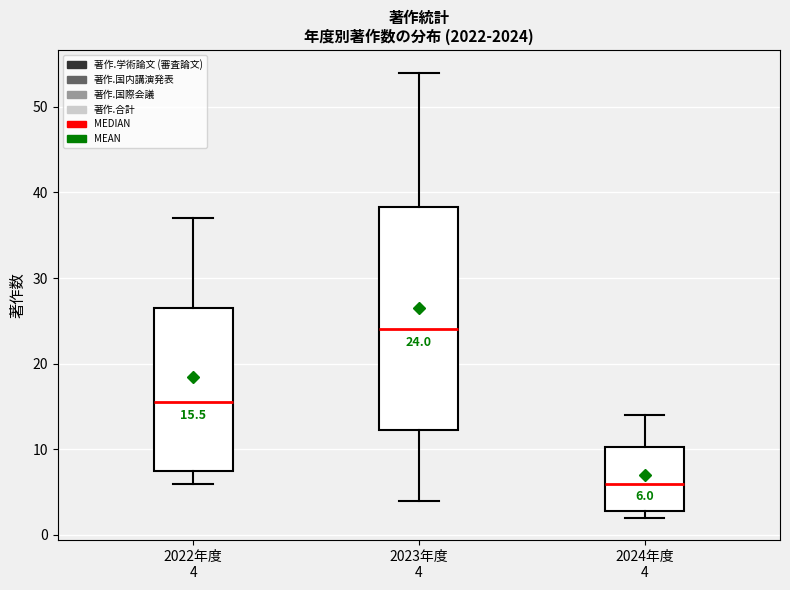

Comparing the boxes themselves (not the whiskers), which one is the tallest?

2023年度 4